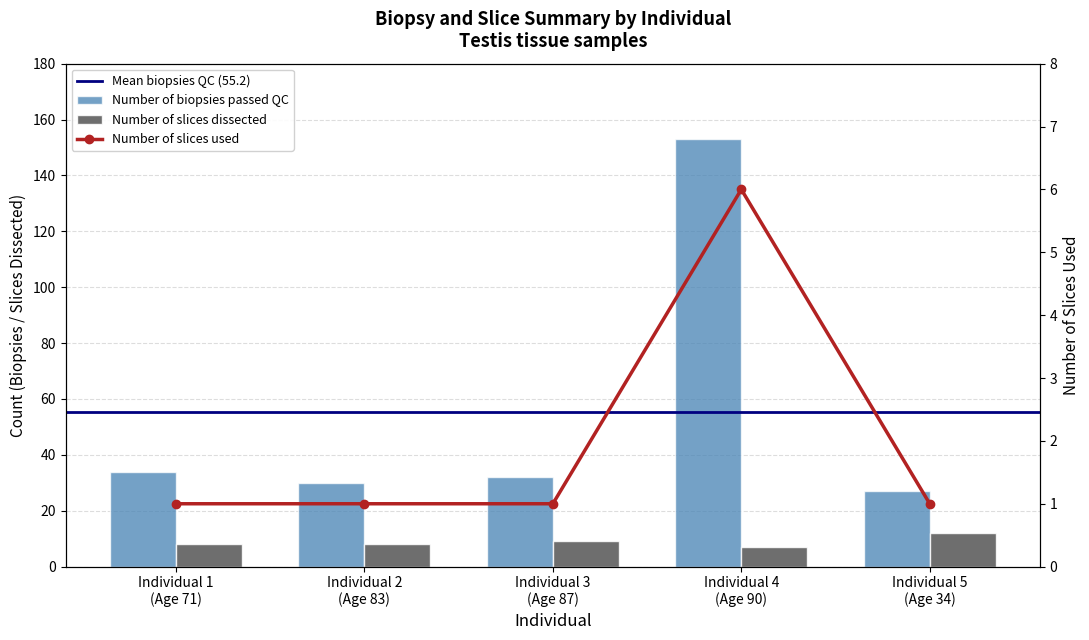

What is the sum of the Number of slices dissected values at Individual 4
(Age 90) and Individual 1
(Age 71)?

15